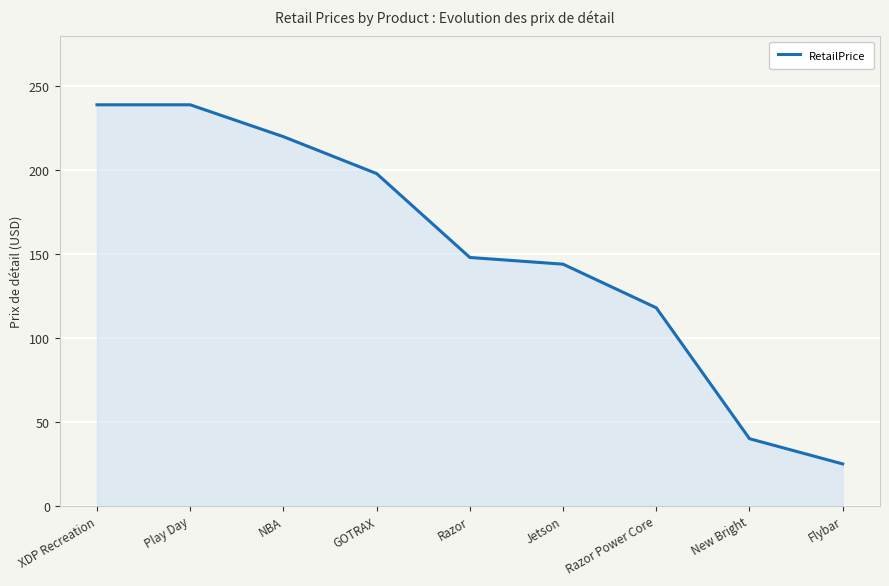

What is the average value?

152.3